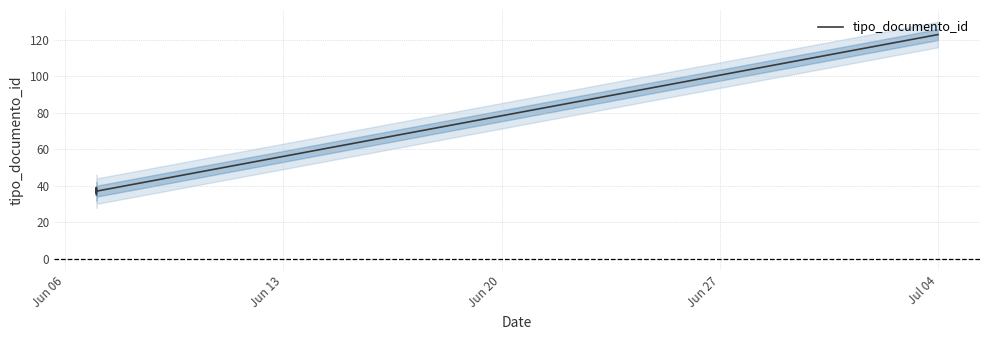

What is the value of the 4th point from the left?

39